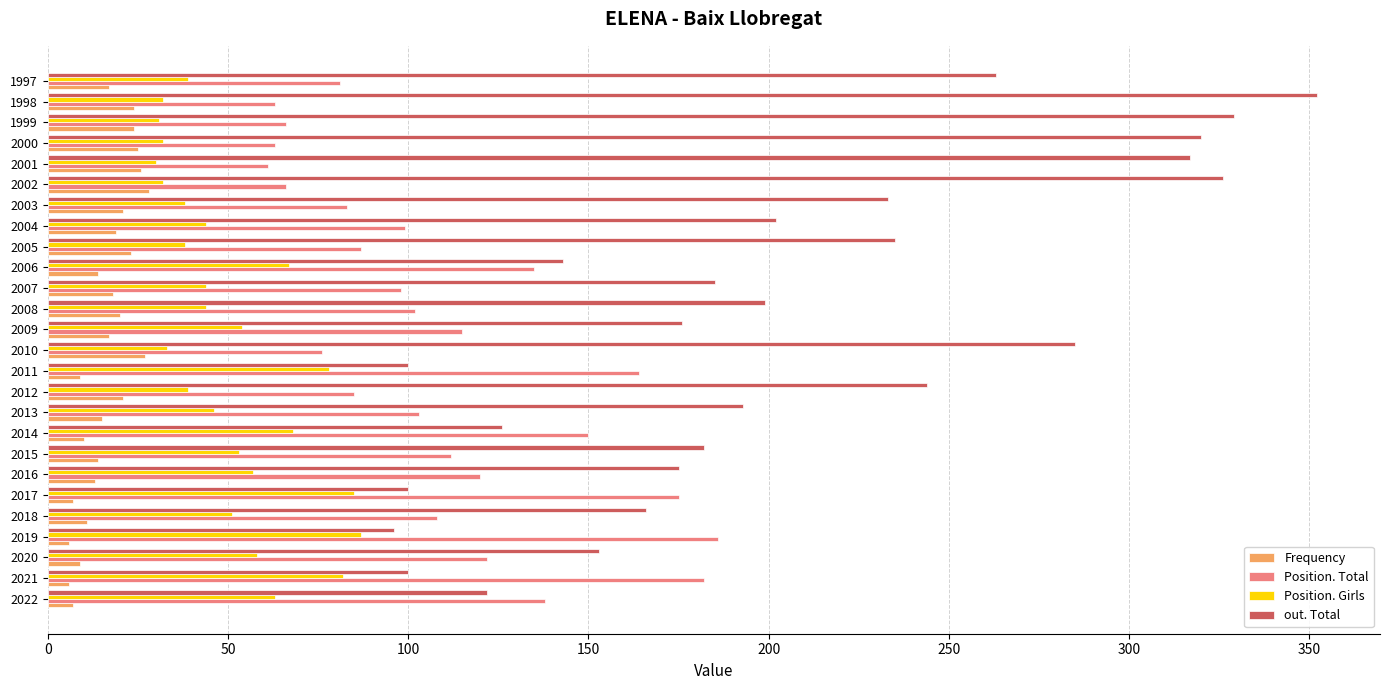

Read the out. Total value at 2007.

185